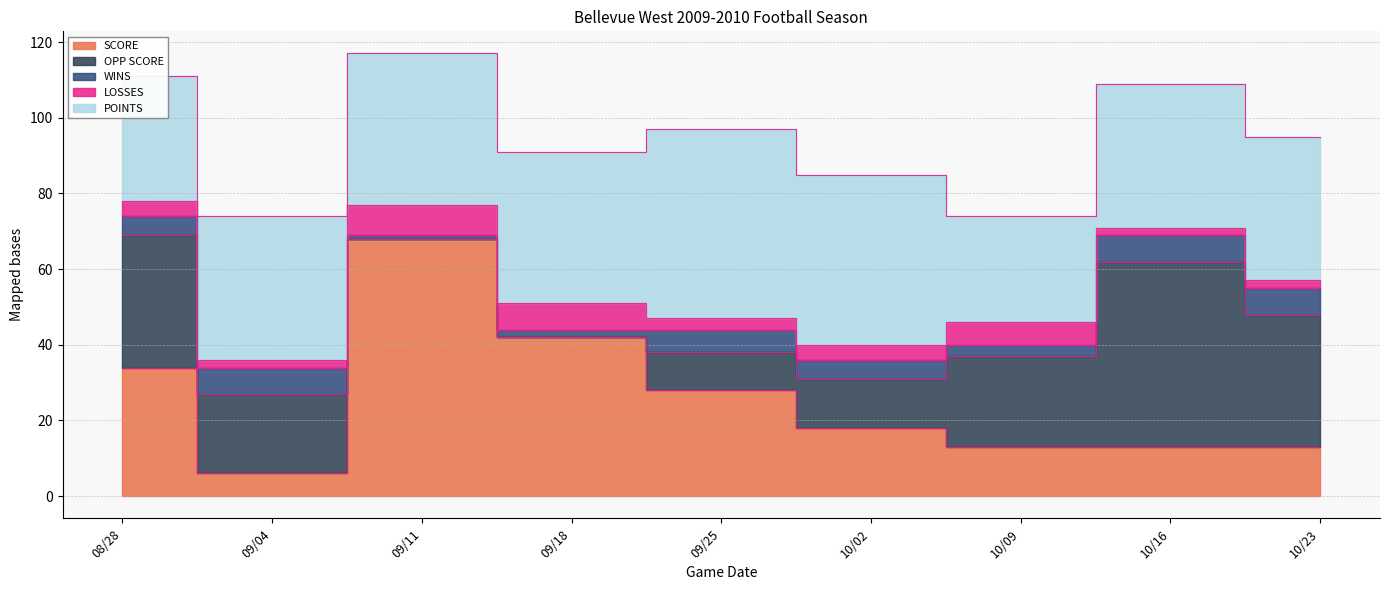

True or false: SCORE and LOSSES intersect in this chart.

False